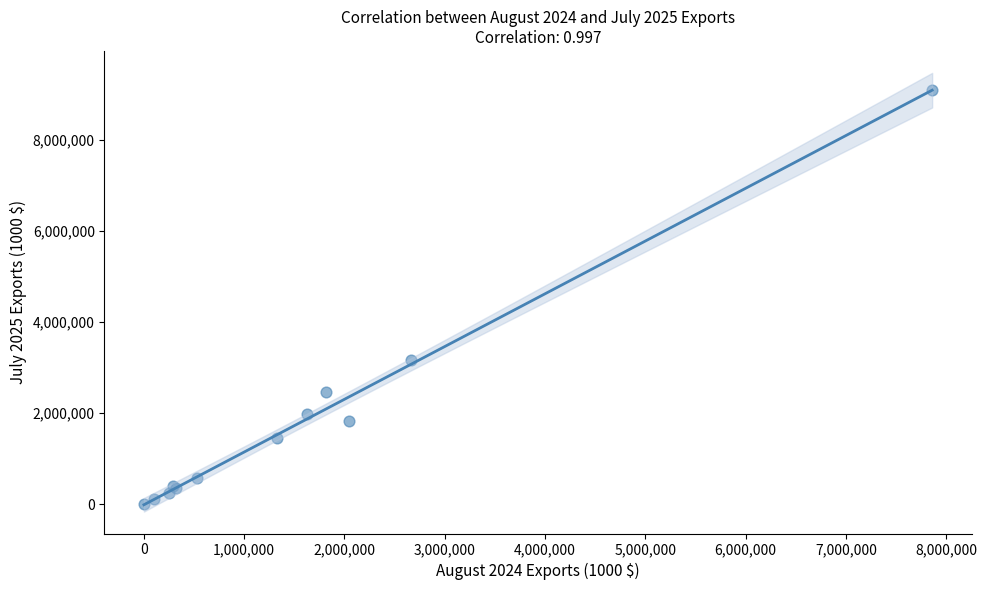

What Y value in the scatter plot is closest to 4552881?

3161119.0